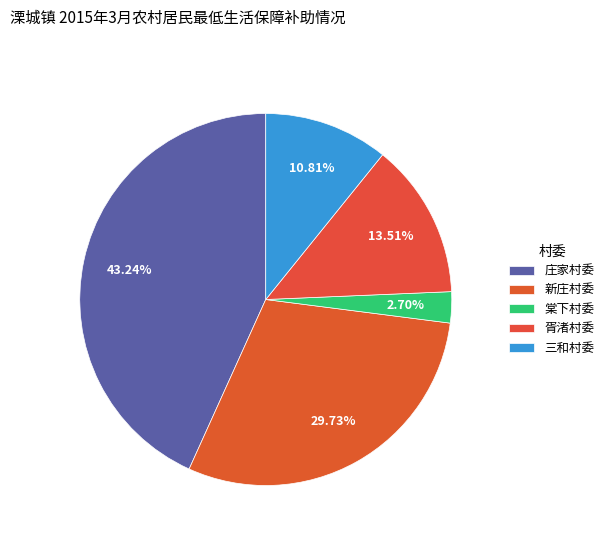

How many segments does this pie chart have?

5